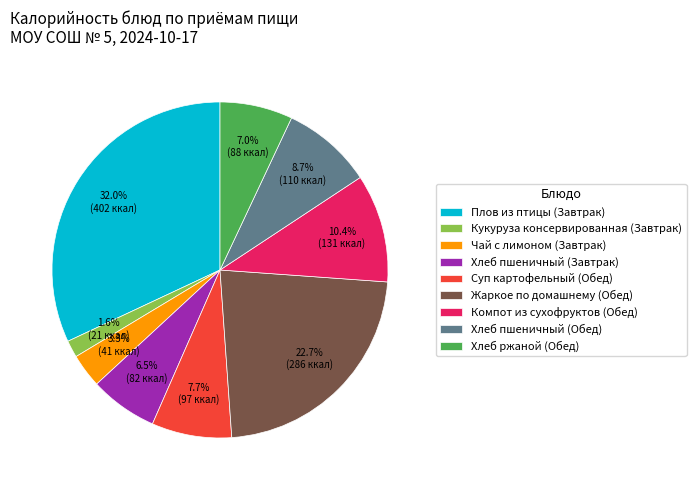

Which has a higher value, Хлеб пшеничный (Обед) or Хлеб ржаной (Обед)?

Хлеб пшеничный (Обед)